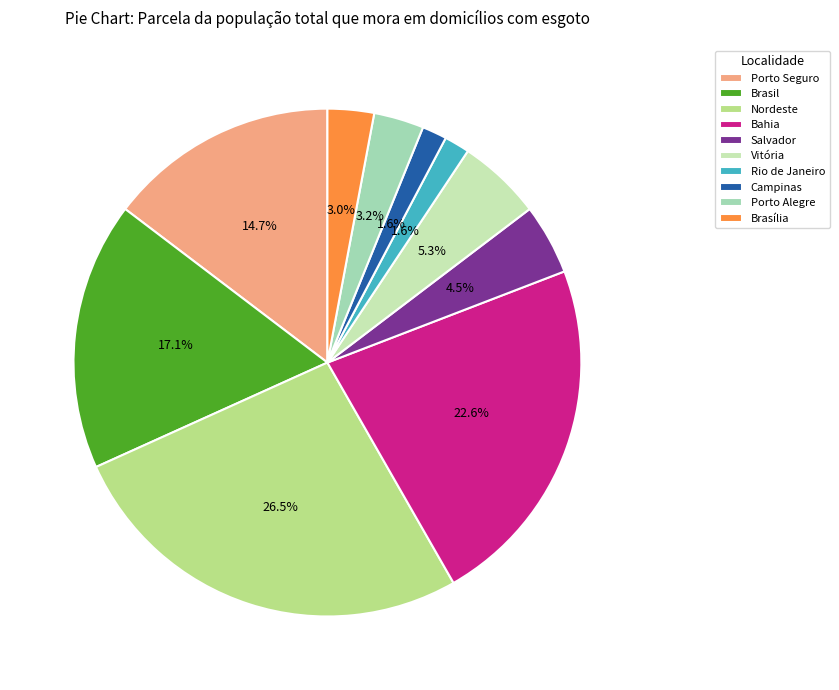

To the nearest percent, what is the difference between the largest and smallest slice percentages?

25%